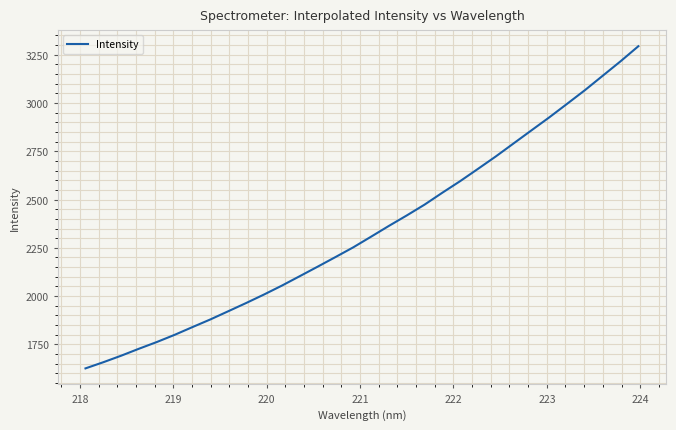

What is the maximum value shown in the chart?

3294.4